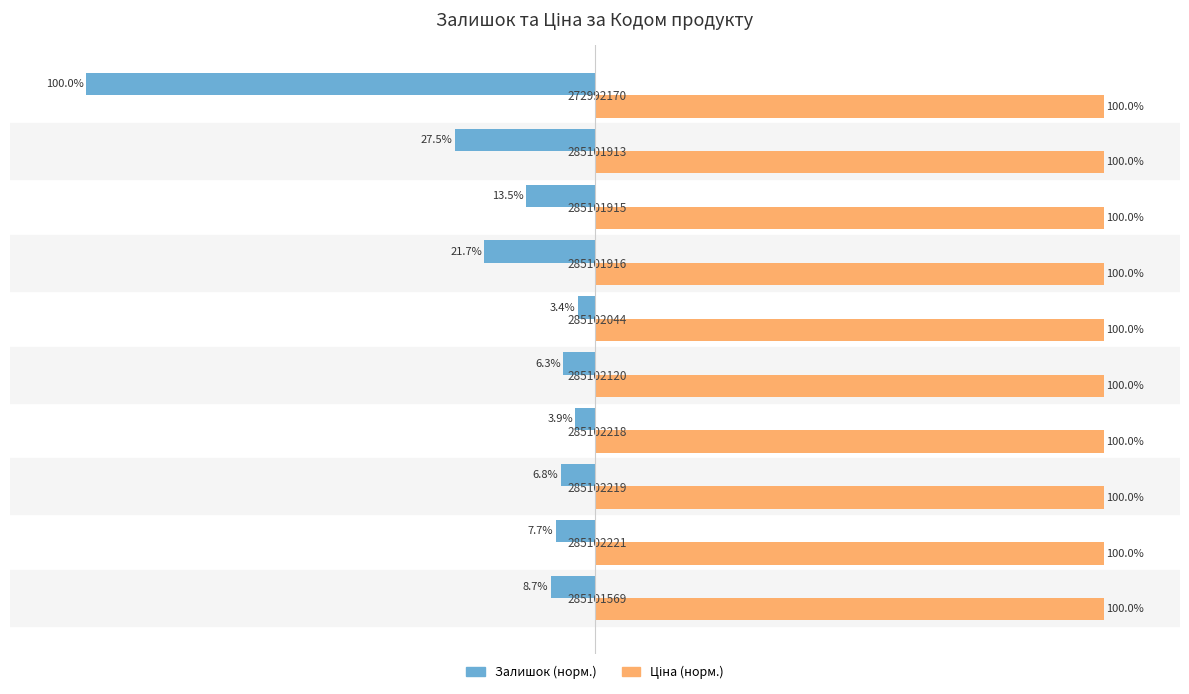

Which series has the largest range (max minus min)?

Залишок (норм.)